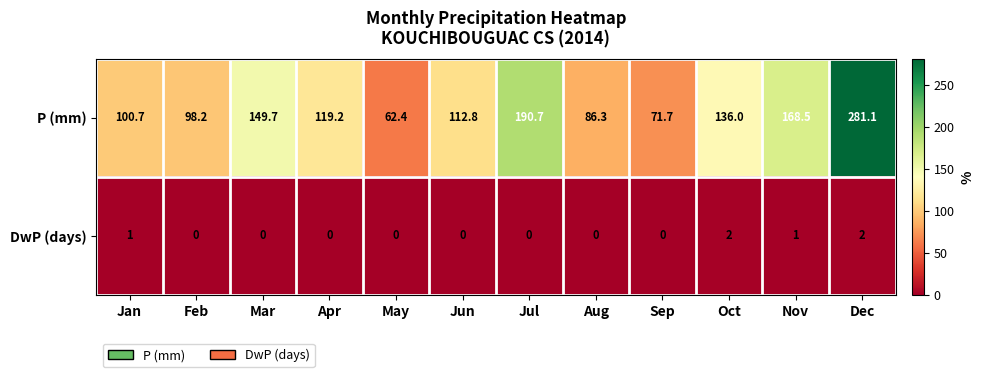

Reading right to left, extract all data points from this chart.

P (mm): Dec=281.1	Nov=168.5	Oct=136.0	Sep=71.7	Aug=86.3	Jul=190.7	Jun=112.8	May=62.4	Apr=119.2	Mar=149.7	Feb=98.2	Jan=100.7
DwP (days): Dec=2.0	Nov=1.0	Oct=2.0	Sep=0.0	Aug=0.0	Jul=0.0	Jun=0.0	May=0.0	Apr=0.0	Mar=0.0	Feb=0.0	Jan=1.0